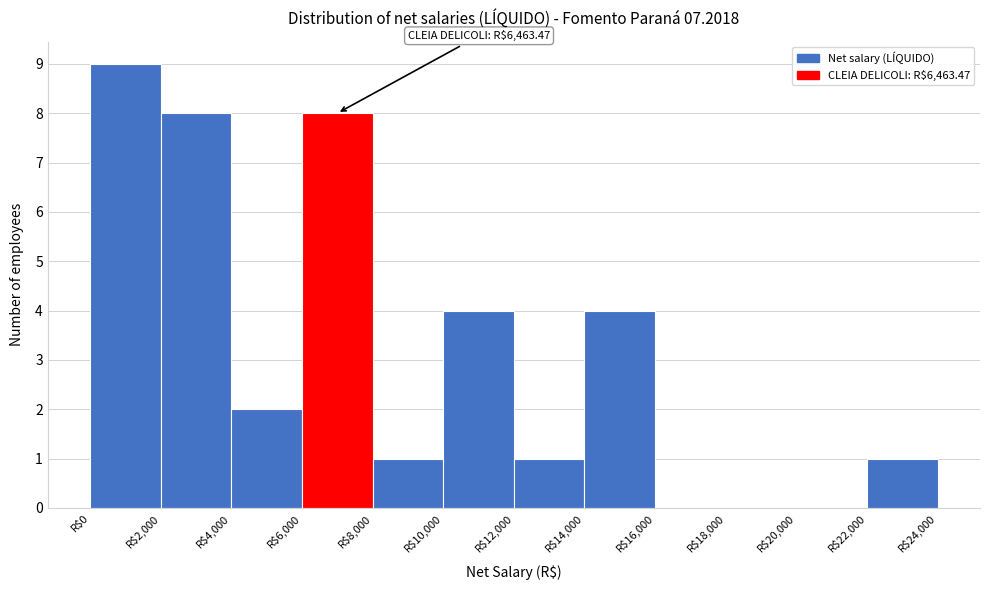

Over which range of the x-axis is the bar tallest?

0 to 2000